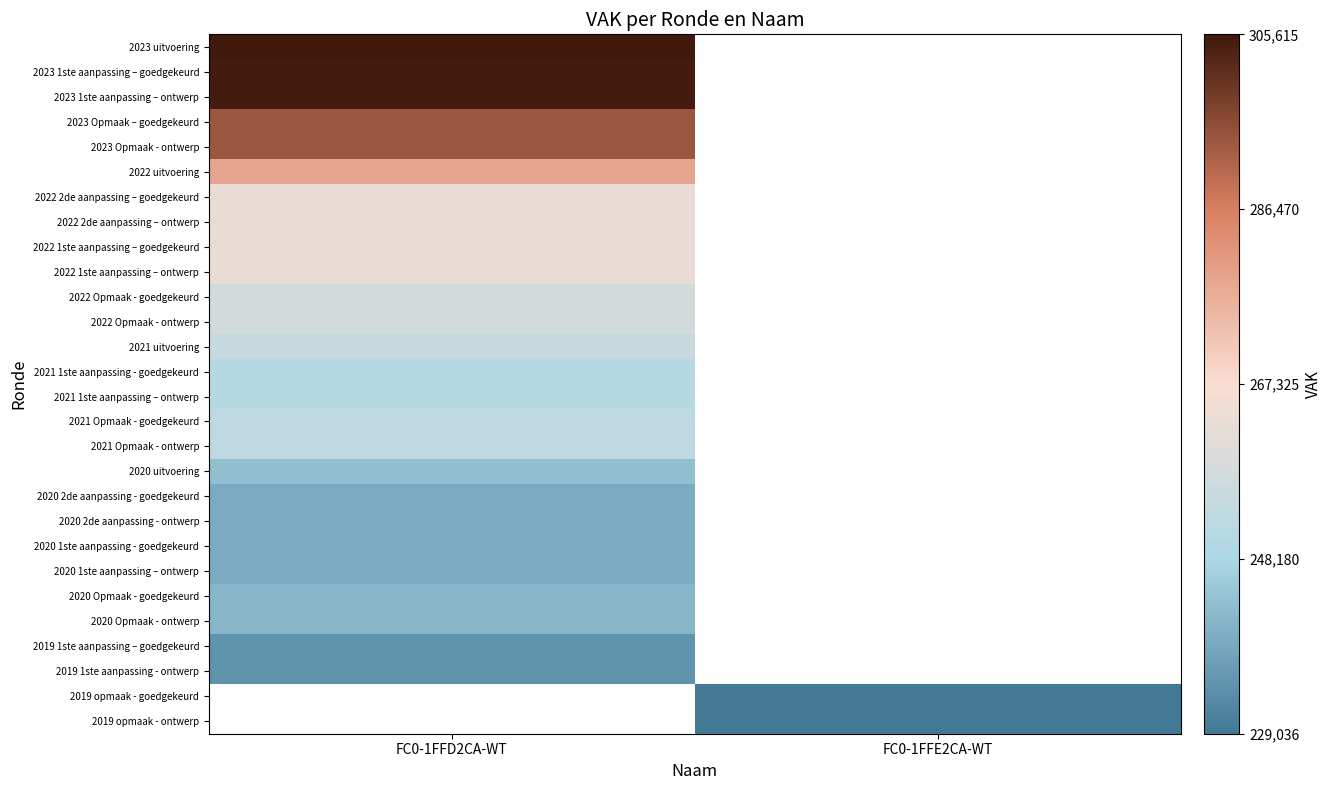

What is the minimum value for 2020 2de aanpassing - goedgekeurd?

239476.0